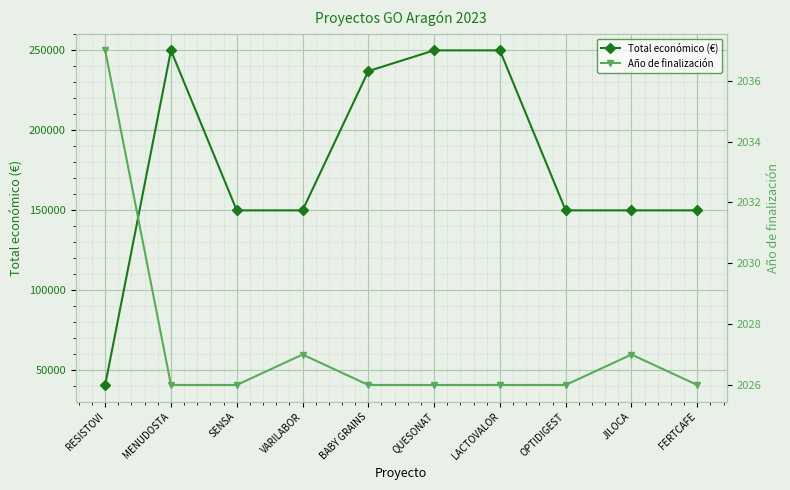

True or false: Total económico (€) and Año de finalización intersect in this chart.

False